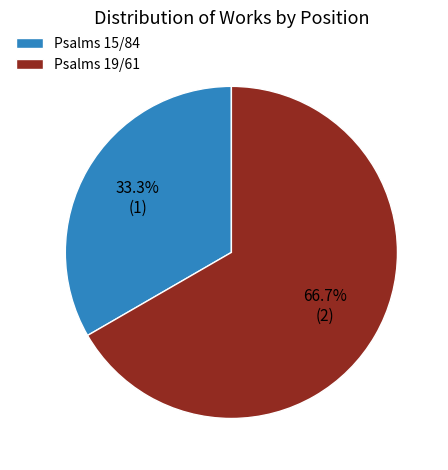

How many slices are in this pie chart?

2